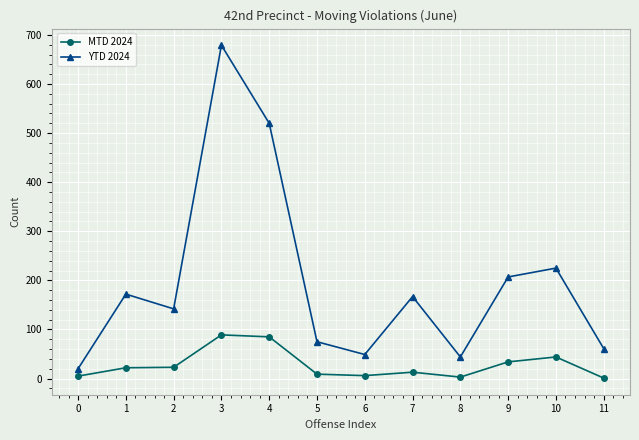

At how many categories does at least one series exceed 450?

2